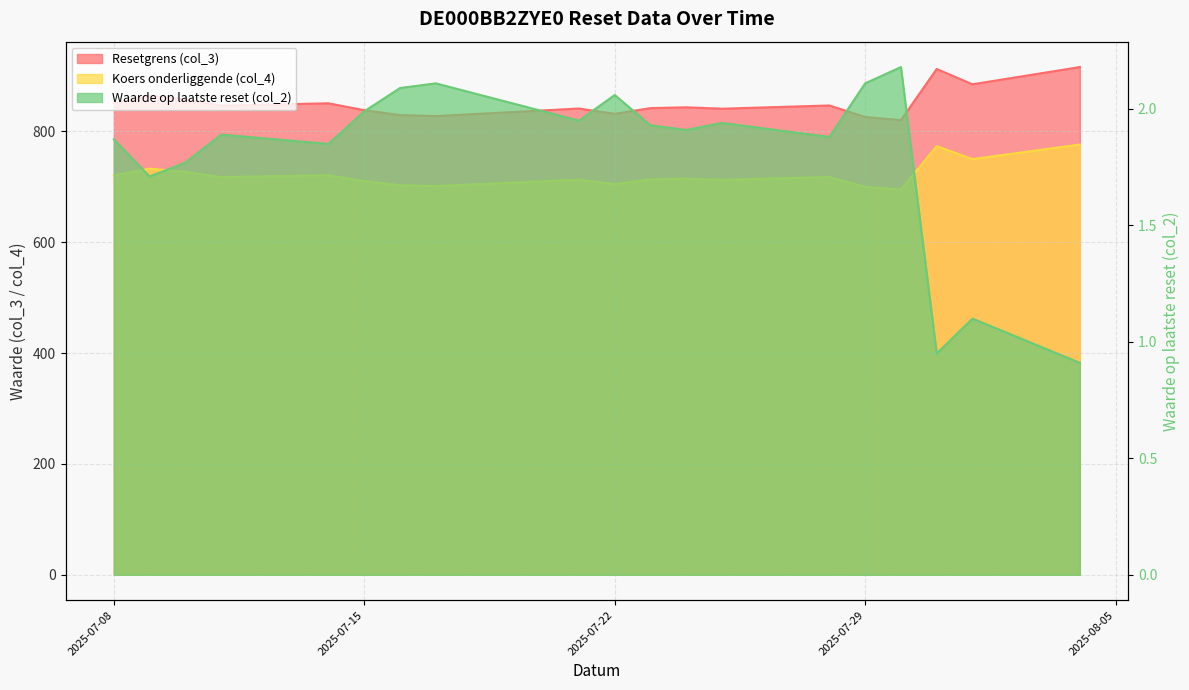

What is the sum of the Waarde op laatste reset (col_2) values at 2025-07-08 and 2025-07-30?

4.1